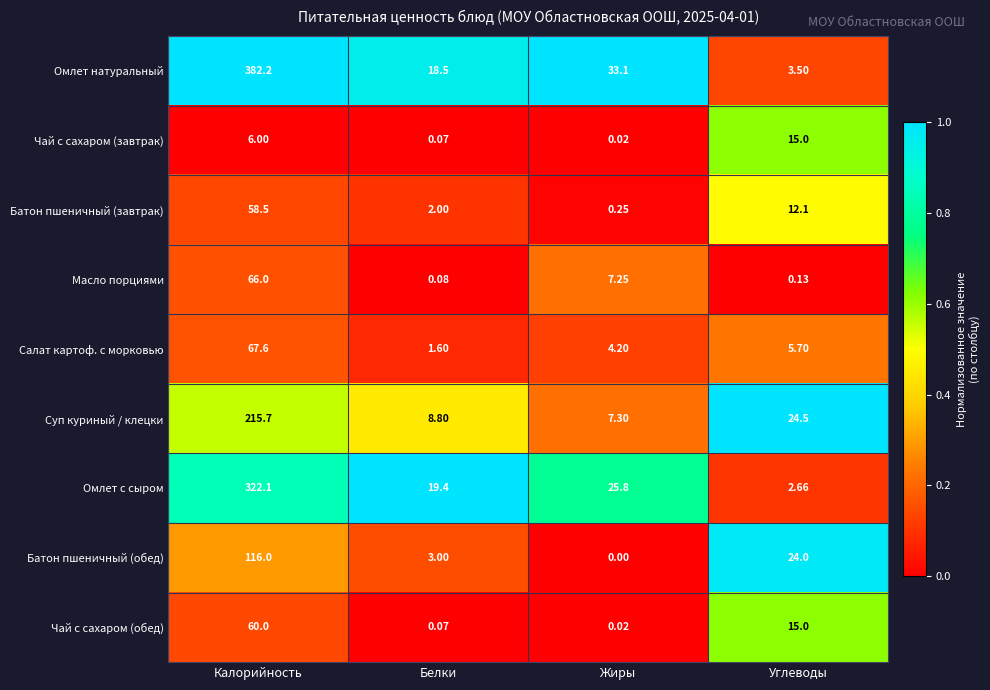

Which series changed the most between Калорийность and Углеводы?

Омлет натуральный